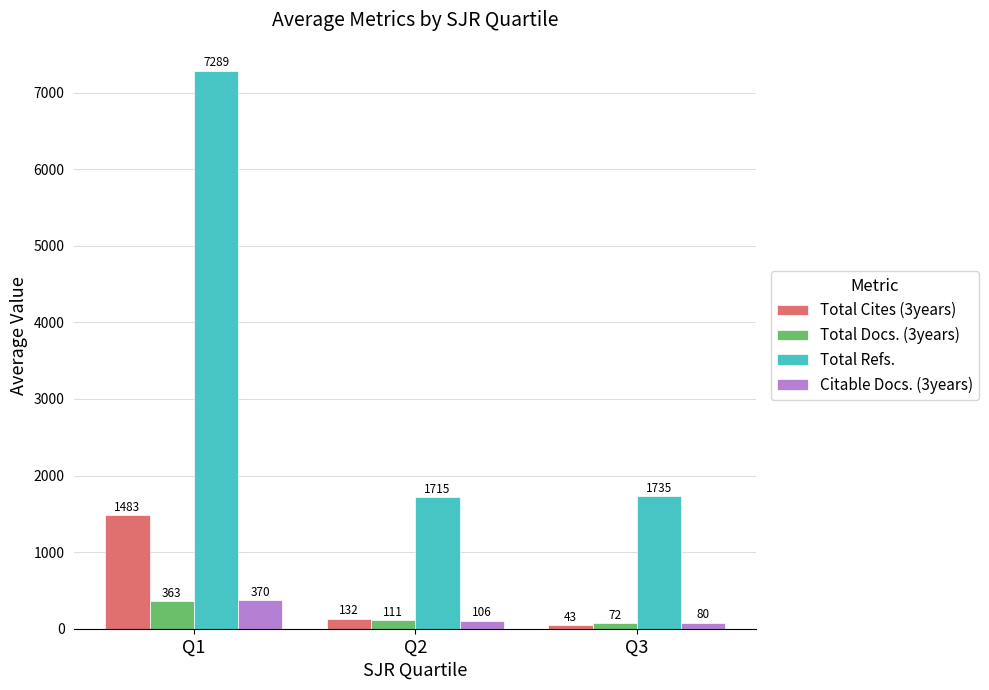

Count the number of categories in the chart.

3